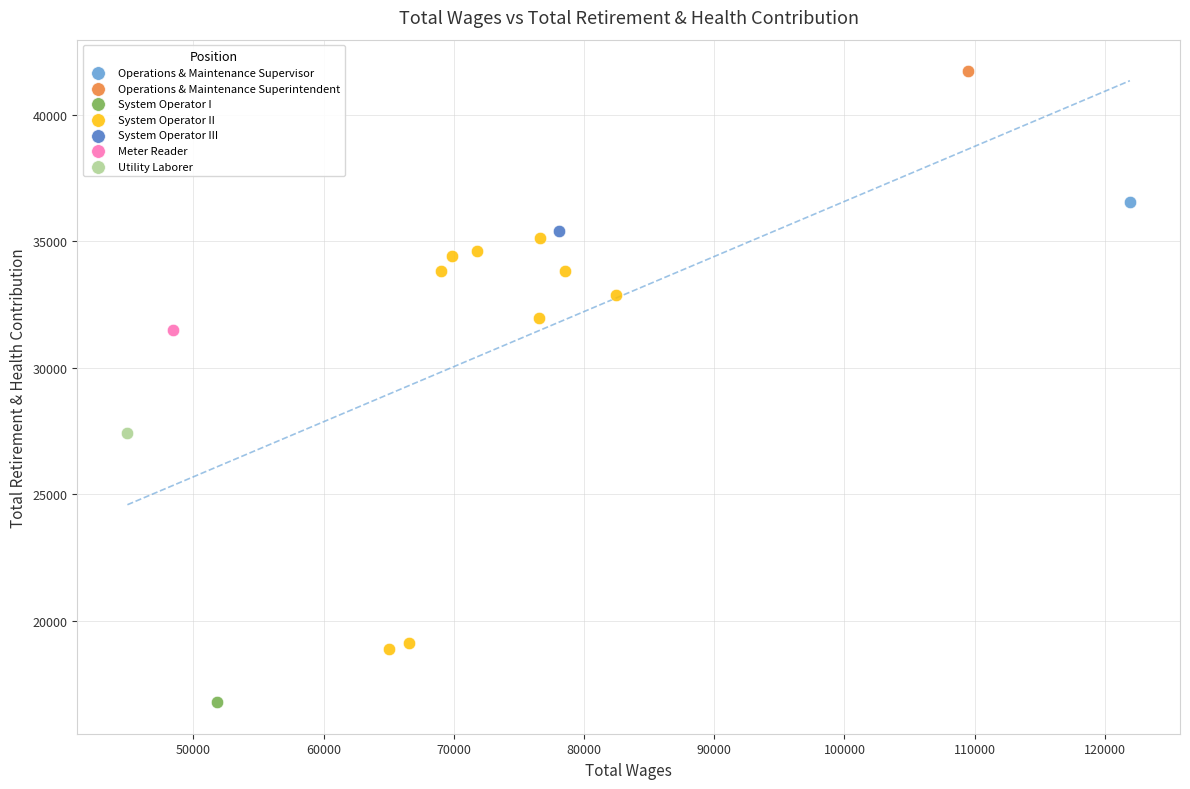

What are all the series names shown in the legend?

Operations & Maintenance Supervisor, Operations & Maintenance Superintendent, System Operator I, System Operator II, System Operator III, Meter Reader, Utility Laborer